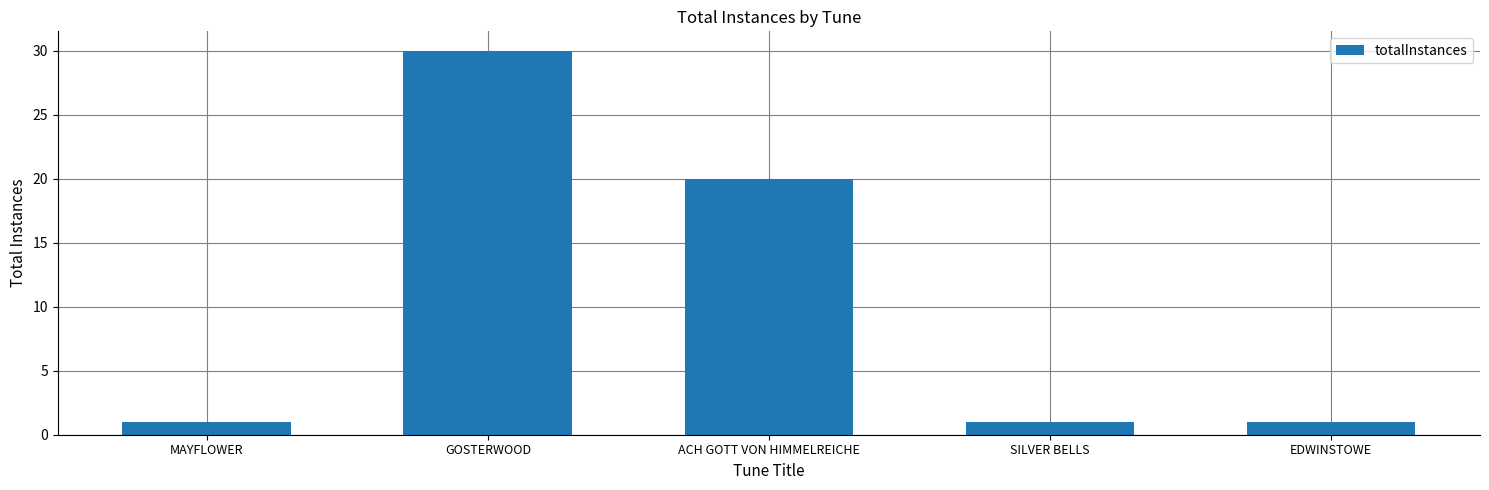

At which category does the chart reach its peak across all series?

GOSTERWOOD